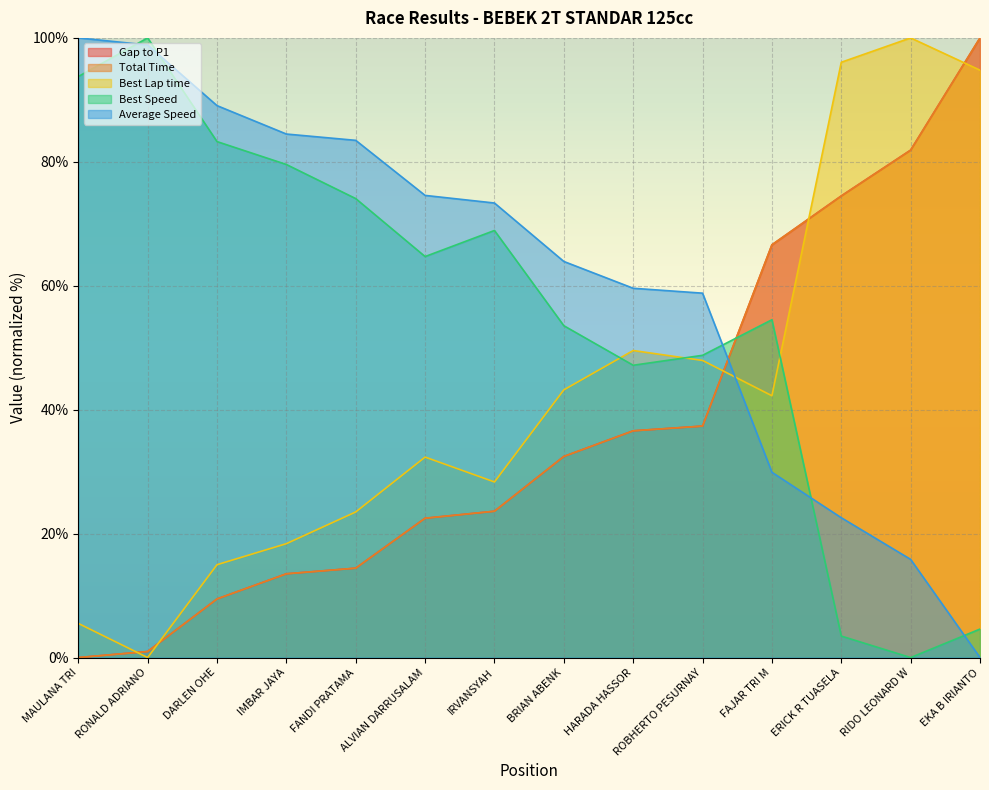

Reading left to right, transcribe all the data shown in this chart.

Gap to P1: 0.0	1.0	9.5	13.5	14.4	22.5	23.6	32.5	36.6	37.4	66.6	74.5	81.9	100.0
Total Time: 0.0	1.0	9.5	13.5	14.4	22.5	23.6	32.5	36.6	37.4	66.6	74.5	81.9	100.0
Best Lap time: 5.5	0.0	15.0	18.4	23.5	32.4	28.3	43.2	49.5	47.9	42.3	96.1	100.0	94.8
Best Speed: 93.8	100.0	83.3	79.6	74.1	64.7	68.9	53.6	47.2	48.8	54.5	3.5	0.0	4.6
Average Speed: 100.0	98.9	89.1	84.5	83.5	74.6	73.4	63.9	59.6	58.8	29.9	22.6	15.8	0.0